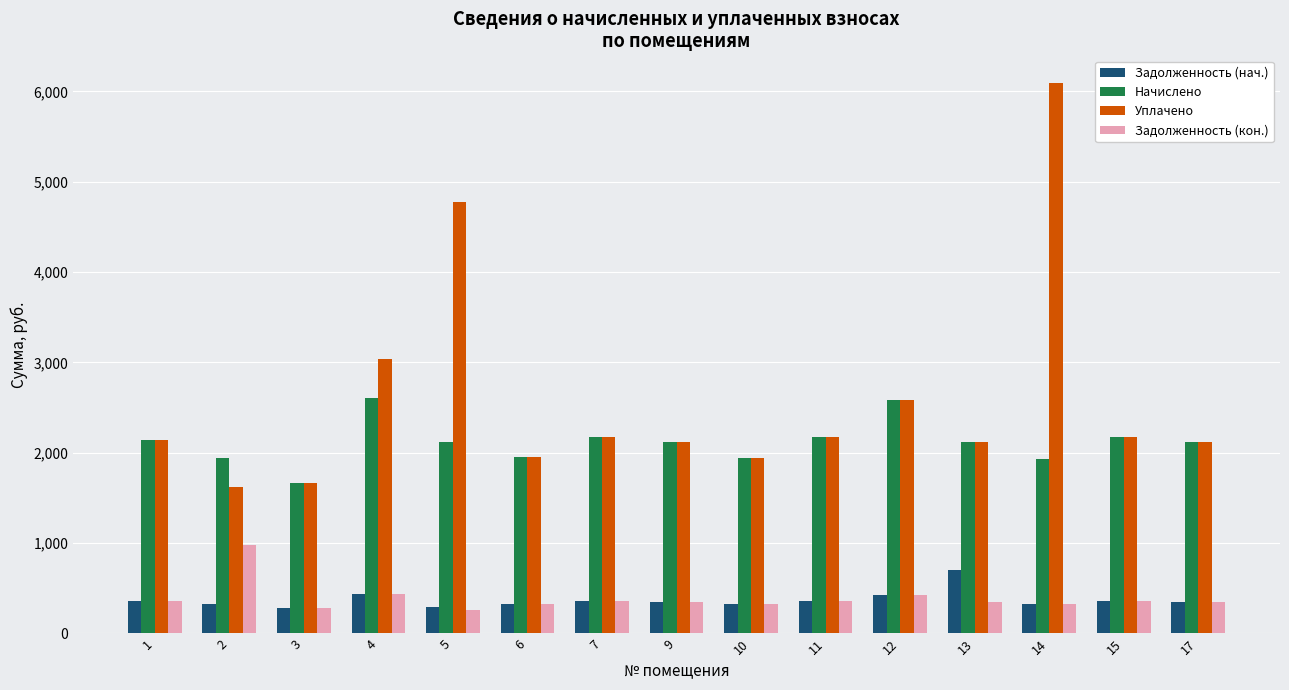

What is the difference between the highest and lowest values at 1?

1780.2